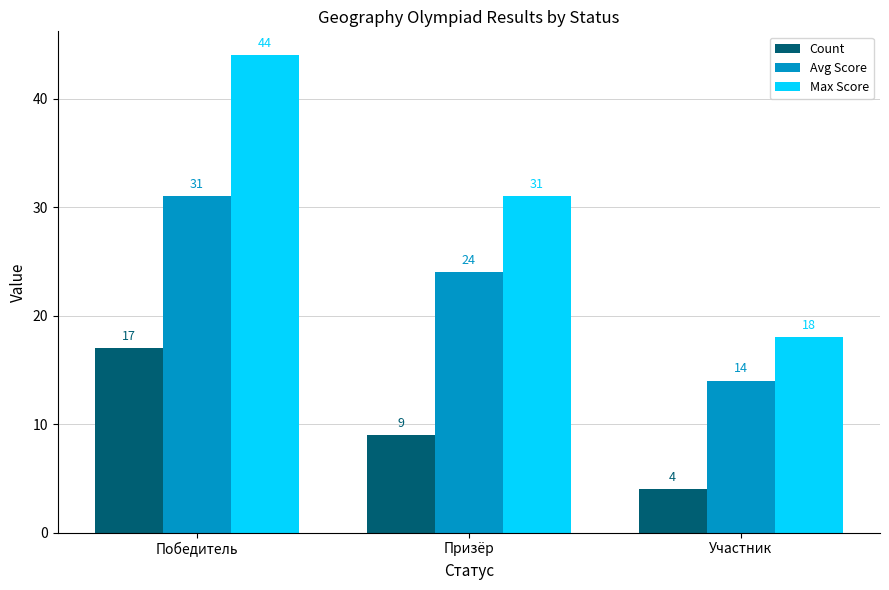

How many bars are there in total?

9